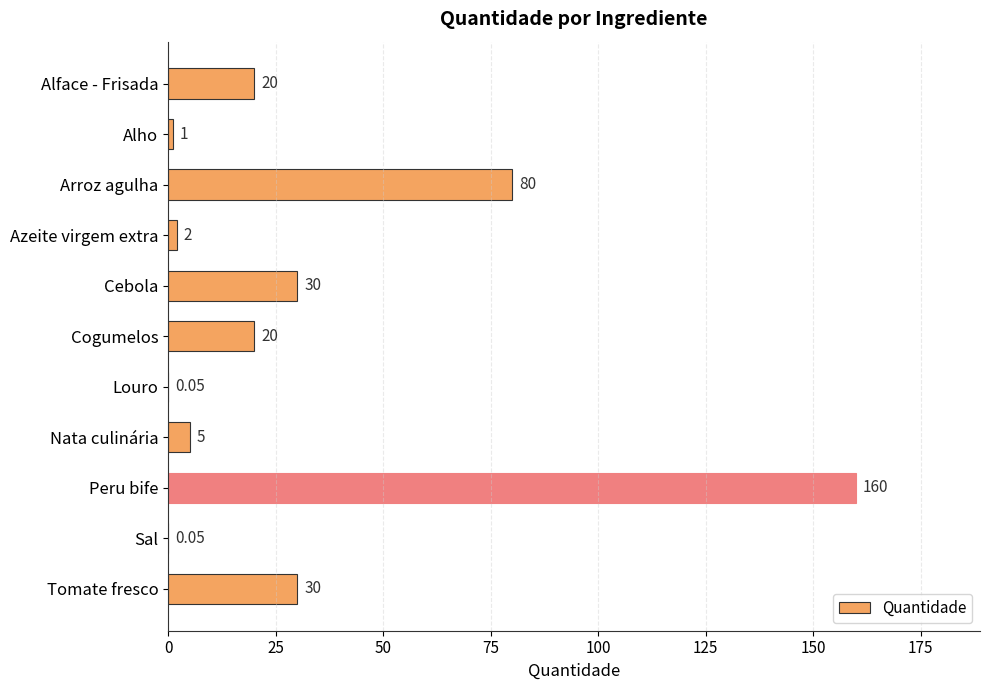

Which category has the highest value across all series?

Peru bife